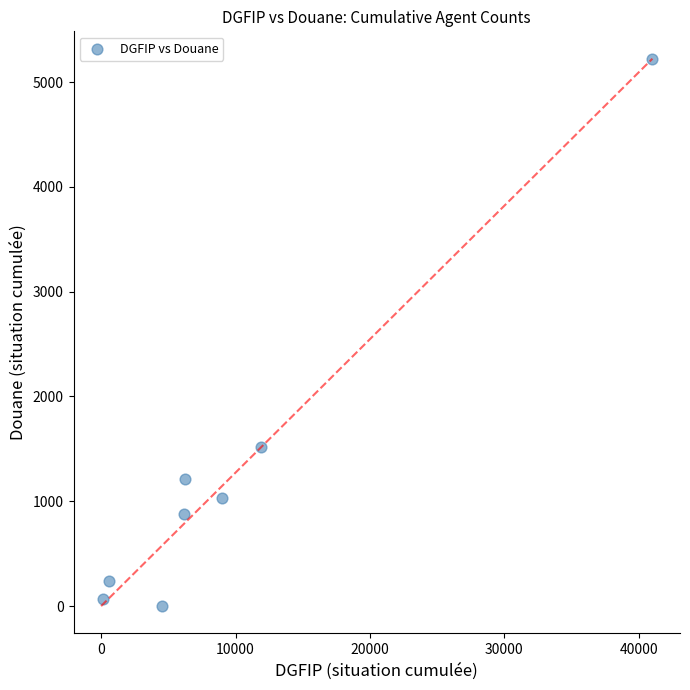

What is the average Y value?

1271